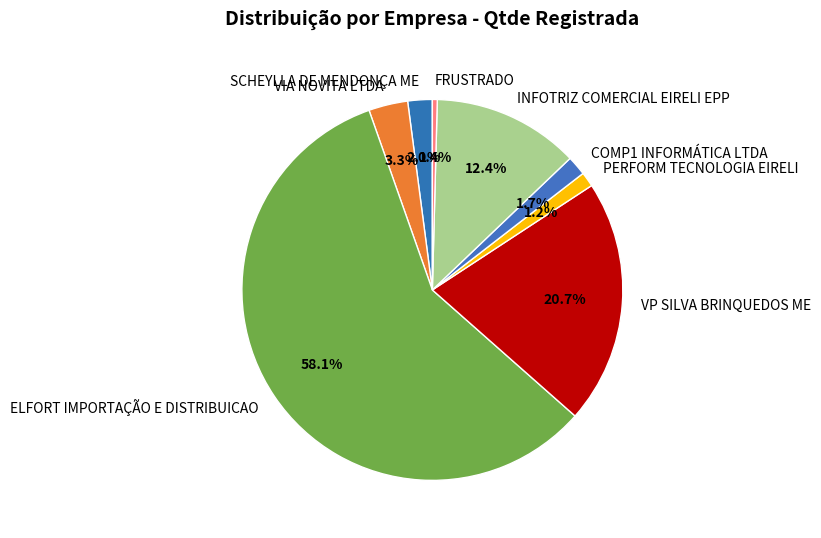

What portion of the pie excludes VIA NOVITA LTDA?

96.7%